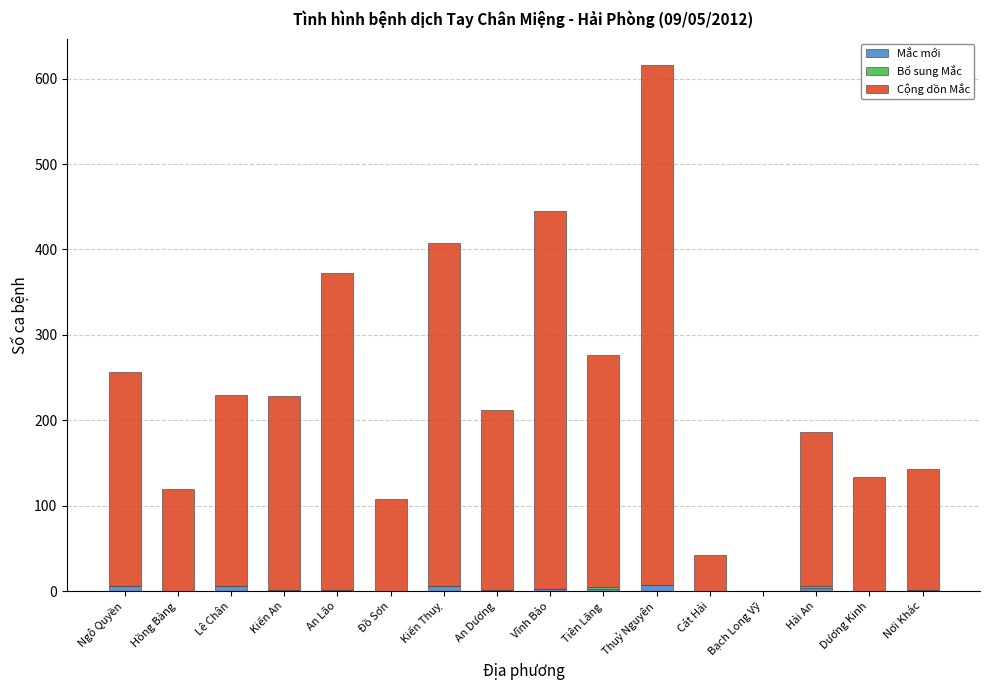

What is the sum of all Mắc mới values?

39